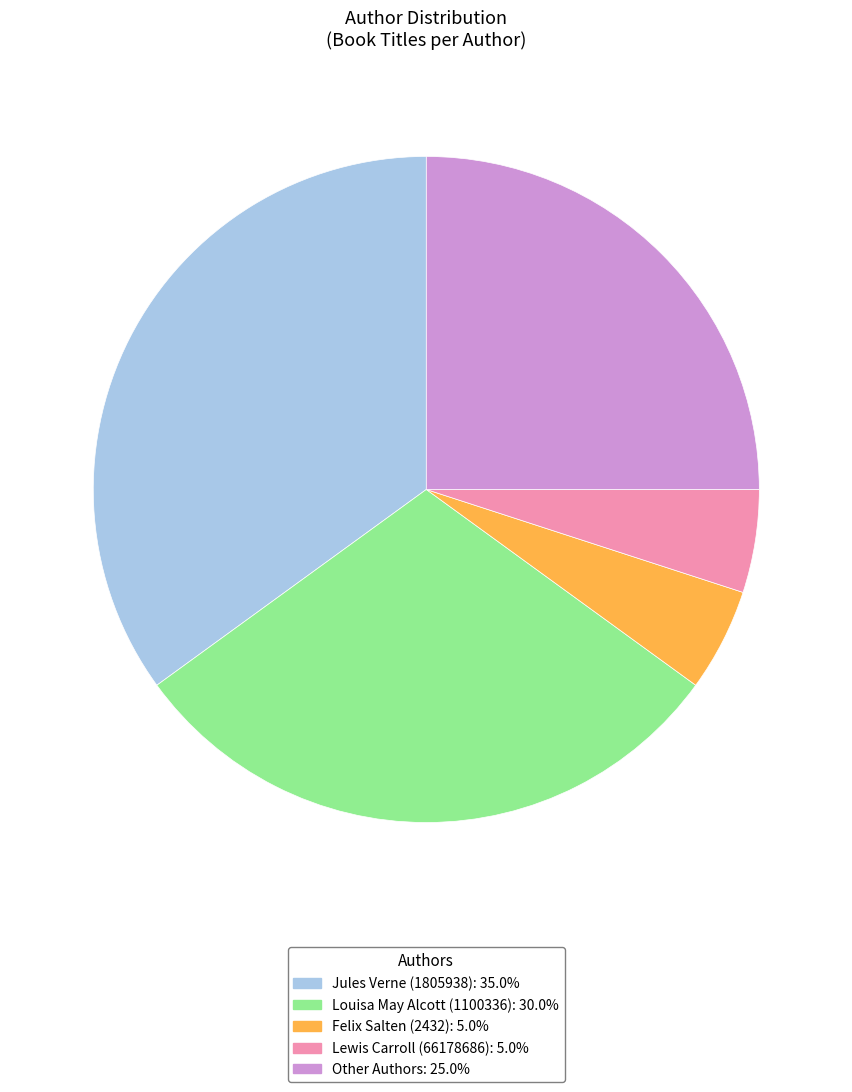

Which category has the biggest portion of the pie?

Jules Verne (1805938)